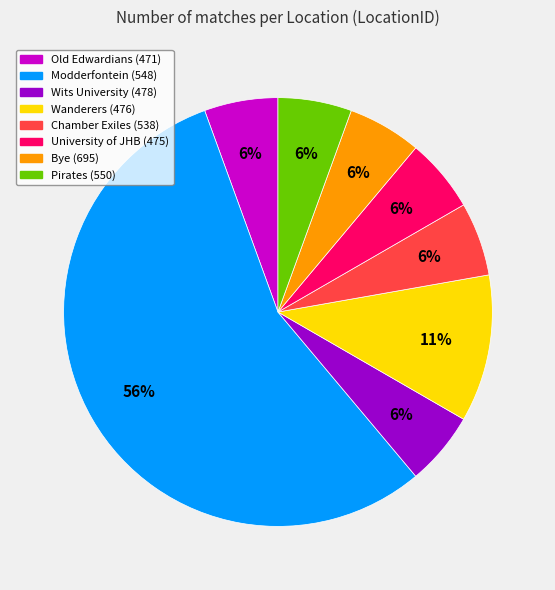

Is there any slice that represents more than half of the pie?

Yes